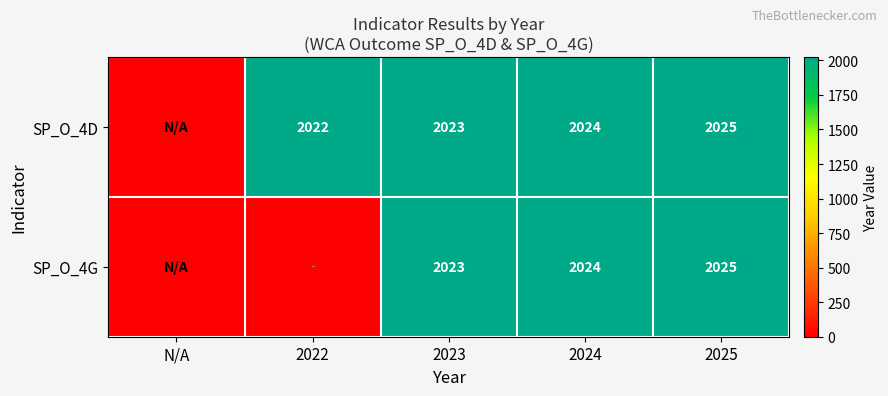

What is the sum of the SP_O_4D values at 2023 and 2024?

4047